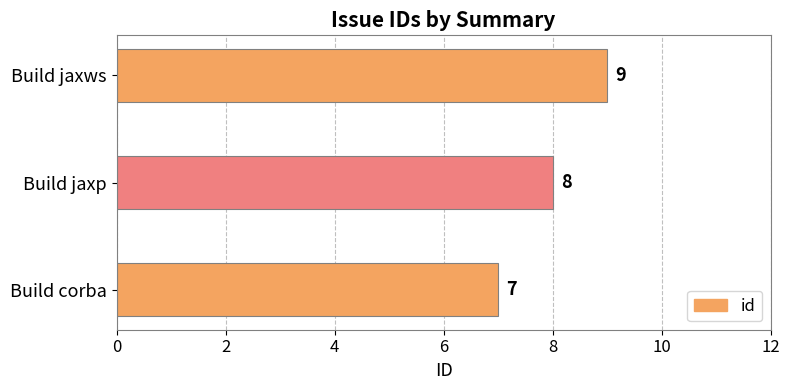

How many values are between 7 and 9?

3